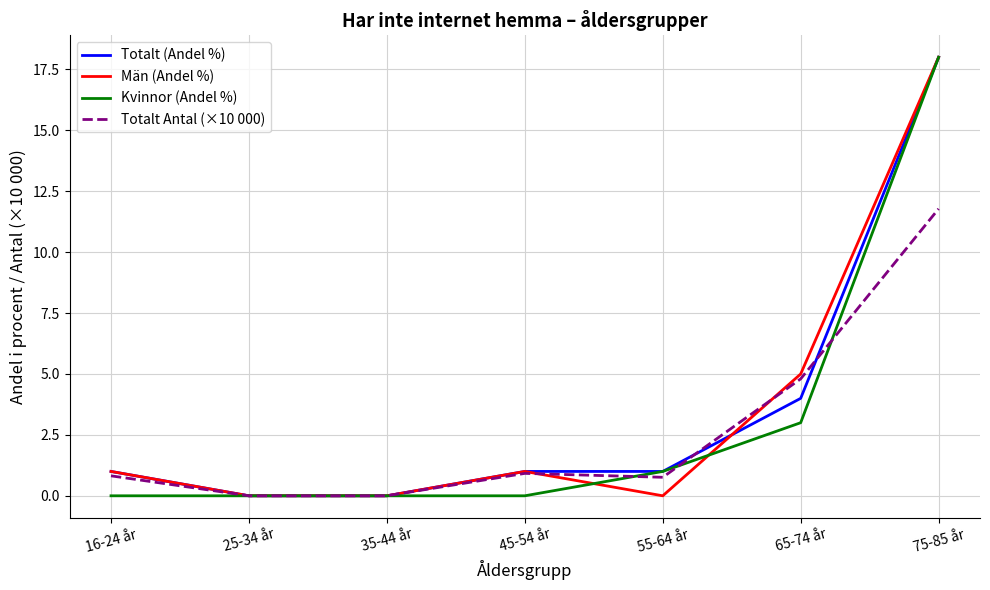

Between 65-74 år and 75-85 år, which series saw the biggest shift?

Kvinnor (Andel %)